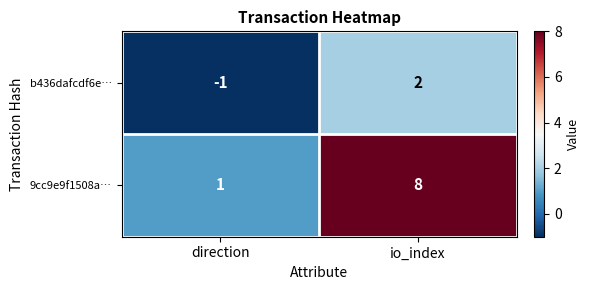

Reading left to right, transcribe all the data shown in this chart.

b436dafcdf6e…: direction=-1	io_index=2
9cc9e9f1508a…: direction=1	io_index=8